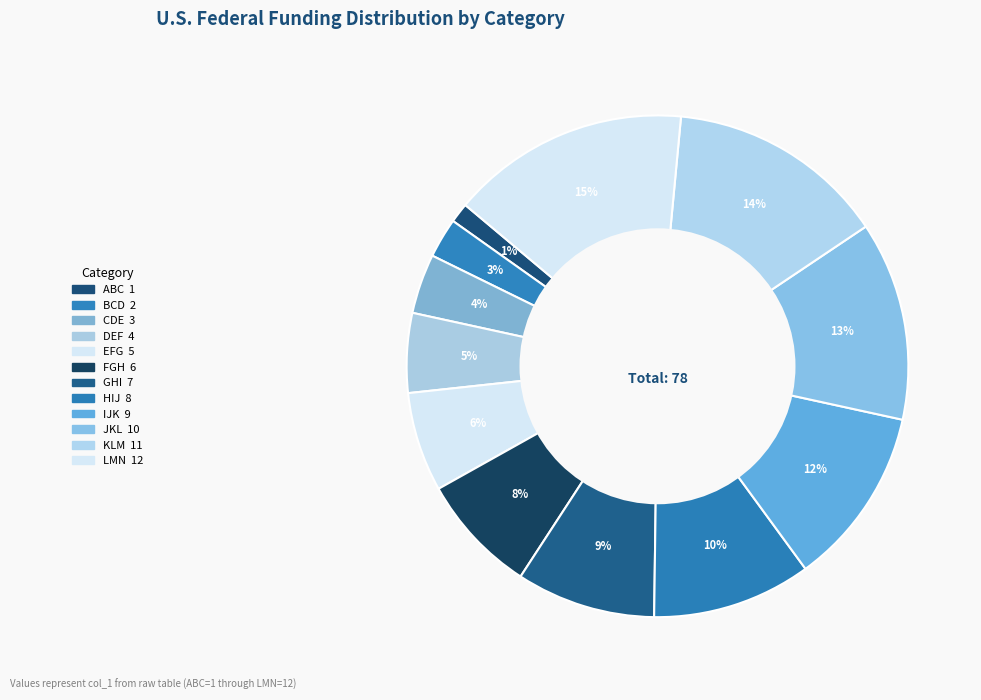

Which category has the biggest portion of the pie?

LMN